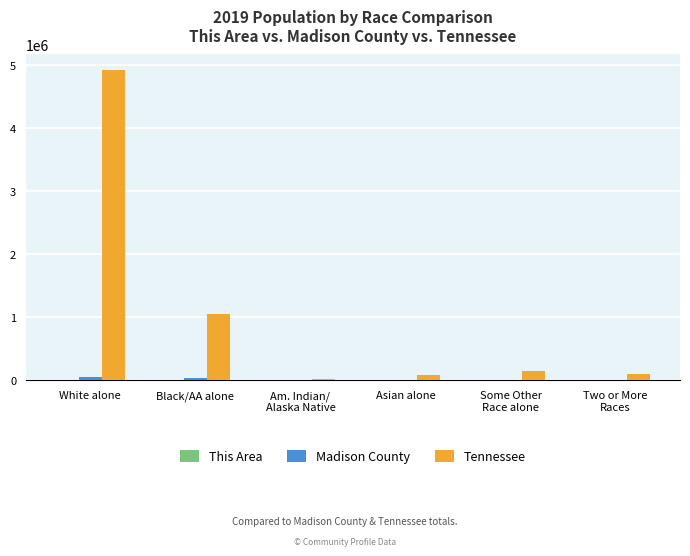

Which series has the largest total across all categories?

Tennessee